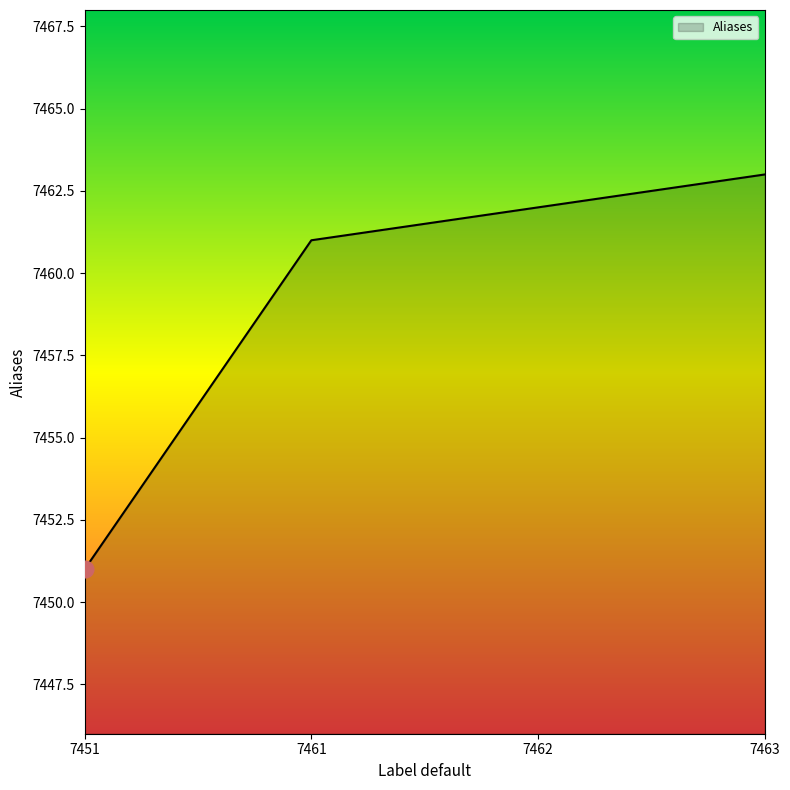

True or false: there are more than 0 points higher than both neighbors.

False